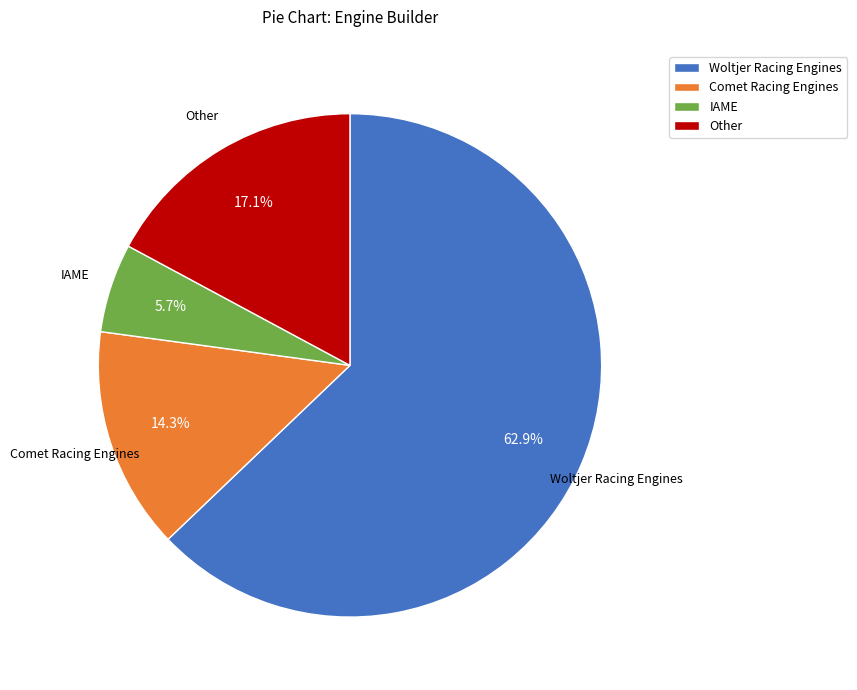

How many slices are in this pie chart?

4